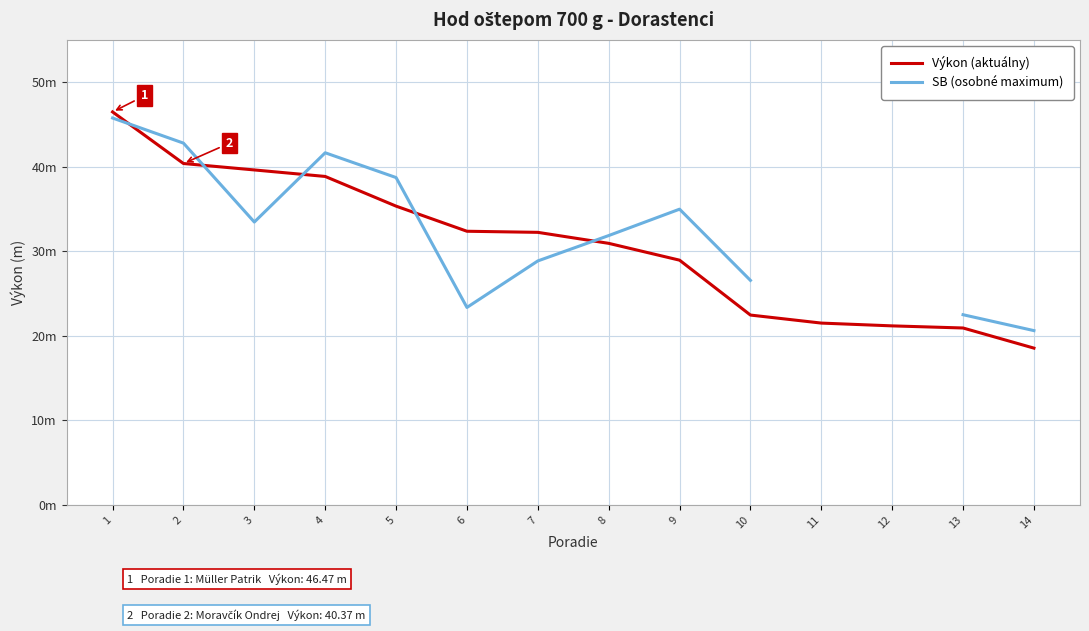

At which category does SB (osobné maximum) reach its first local valley?

3